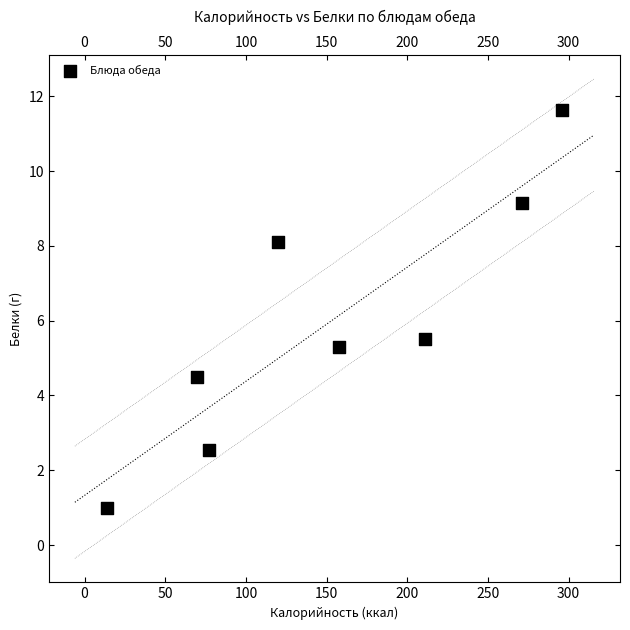

What is the range of X values (max minus min)?

281.8